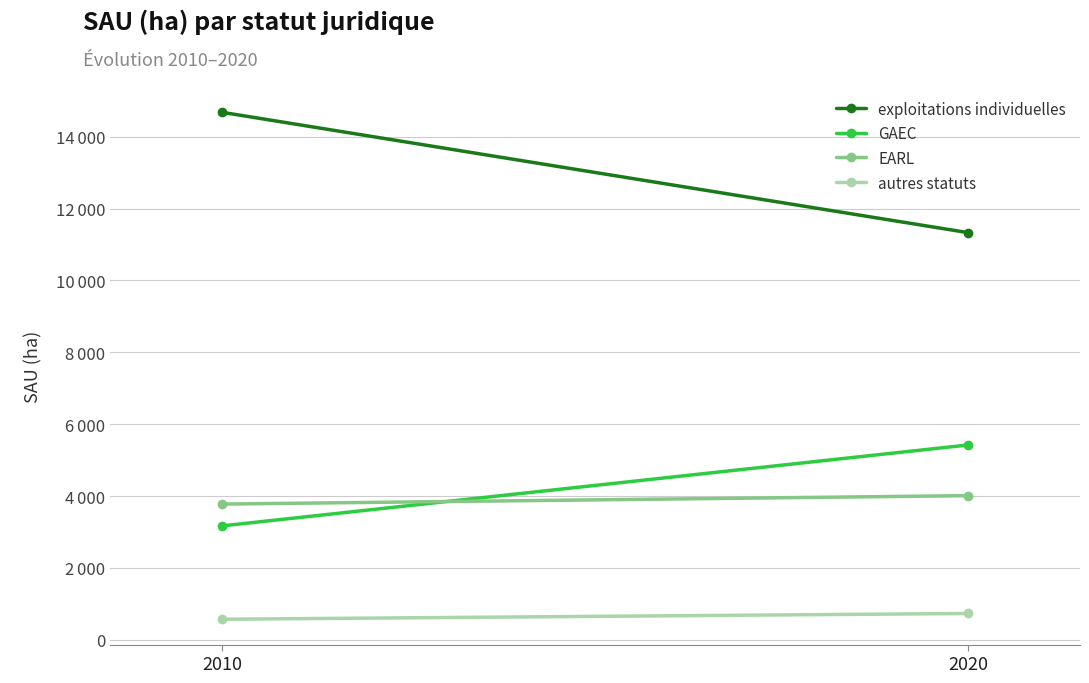

The value of autres statuts at 2010 is 212.2. True or false?

False